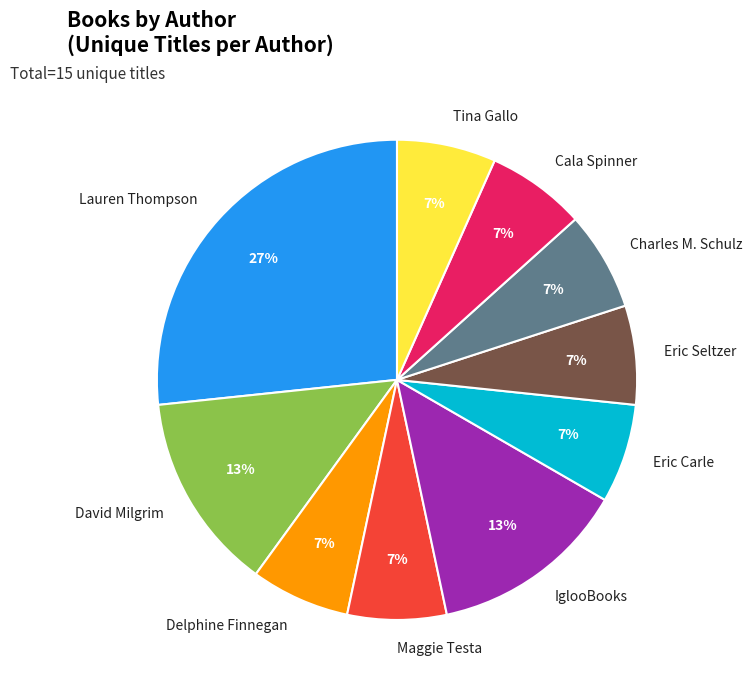

How many segments does this pie chart have?

10